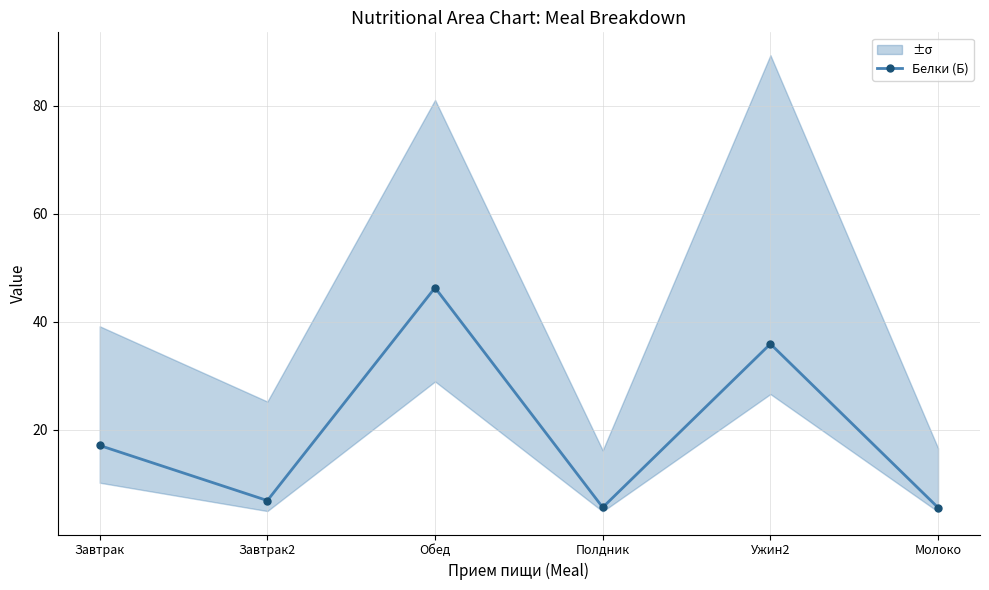

What is the sum of the values at Ужин2 and Молоко?

41.5